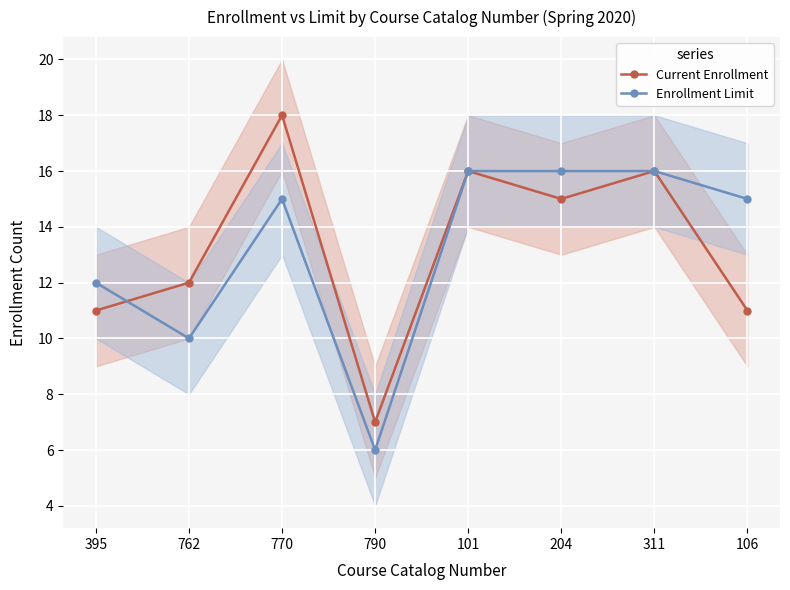

How many categories are shown in the chart?

8